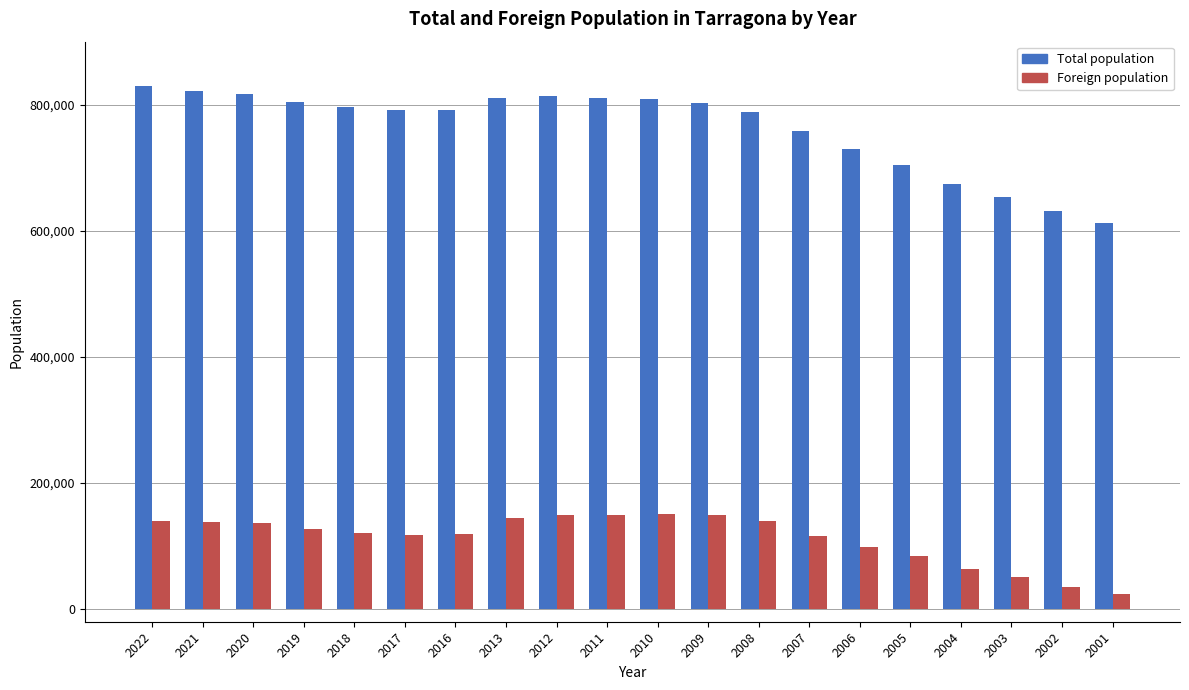

Which series changed the most between 2019 and 2016?

Total population